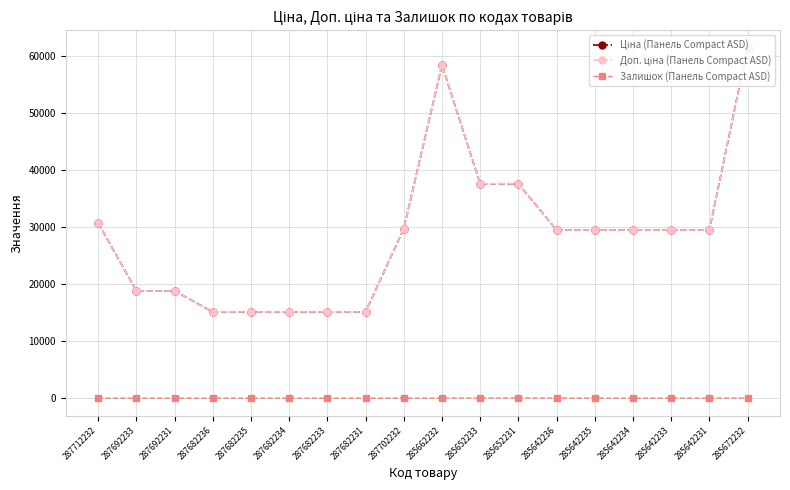

True or false: Залишок (Панель Compact ASD) and Доп. ціна (Панель Compact ASD) intersect in this chart.

False